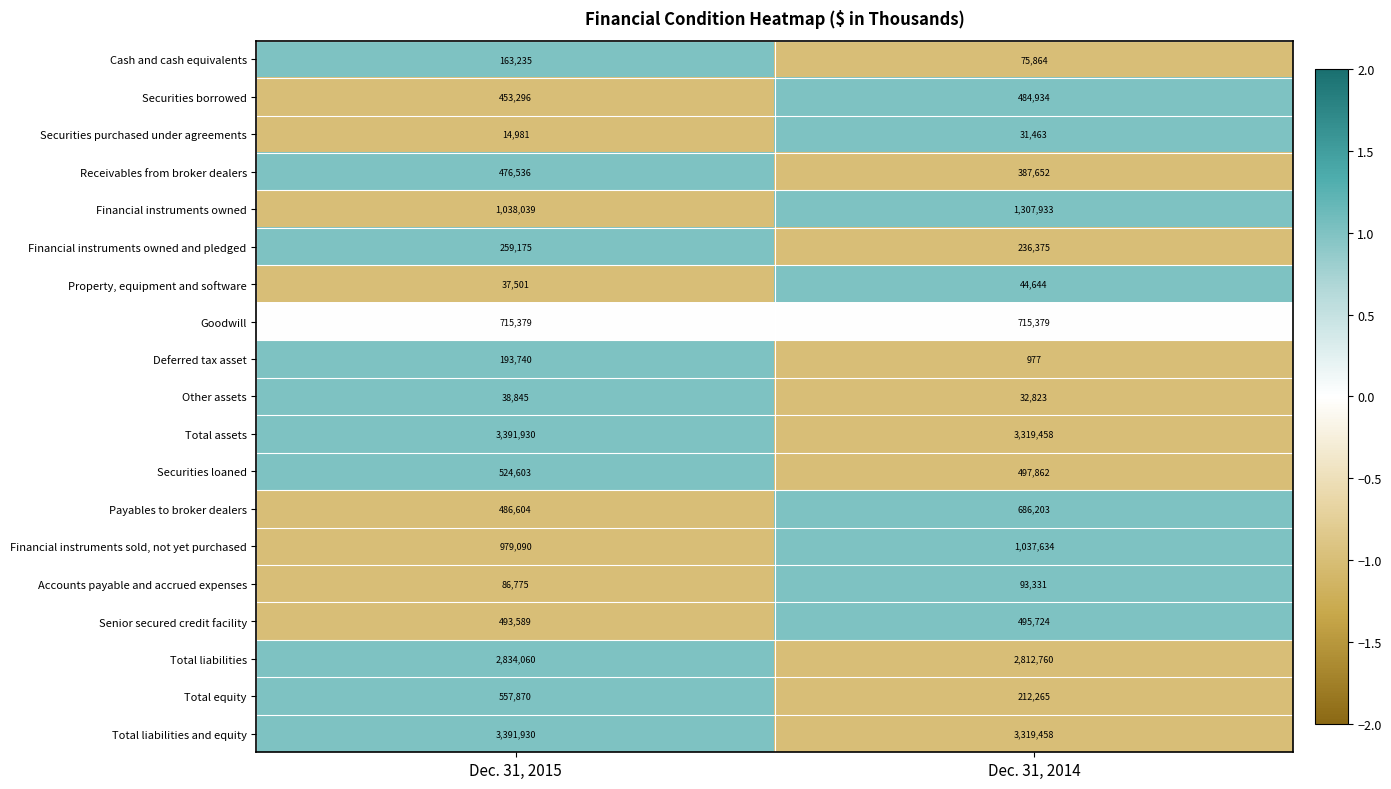

Between Dec. 31, 2015 and Dec. 31, 2014, which series saw the biggest shift?

Total equity